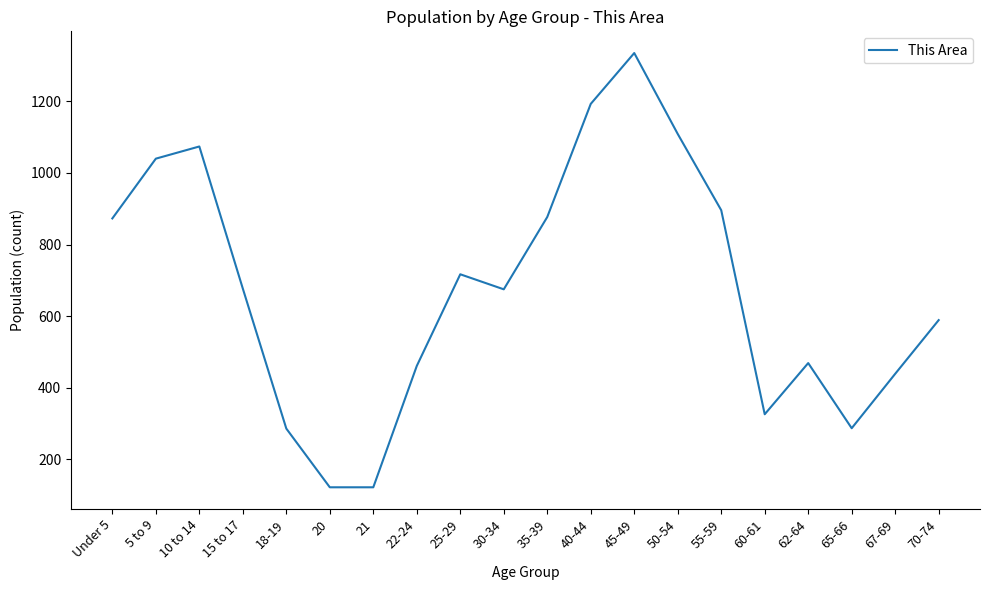

What position from the left is 62-64?

17